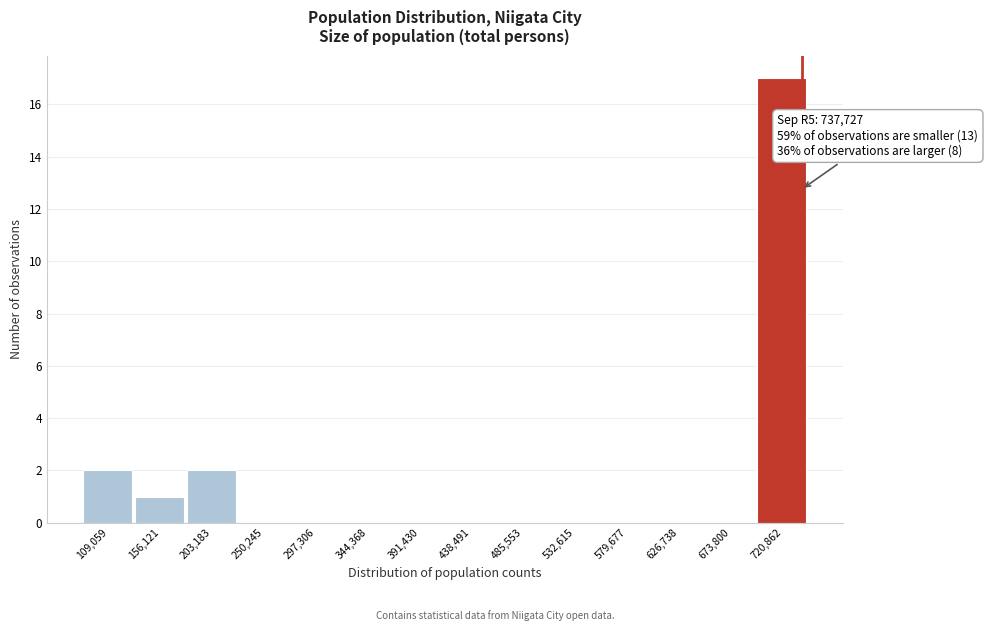

Over which range of the x-axis is the bar tallest?

695000 to 745000